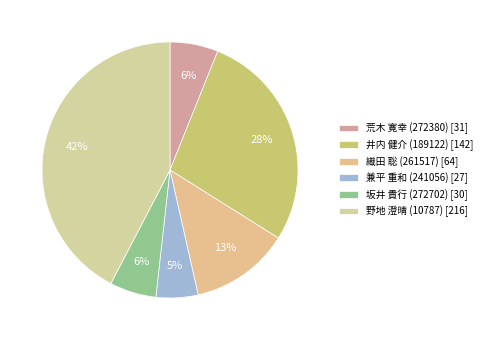

Rank the categories by value from highest to lowest.

野地 澄晴 (10787), 井内 健介 (189122), 織田 聡 (261517), 荒木 寛幸 (272380), 坂井 貴行 (272702), 兼平 重和 (241056)